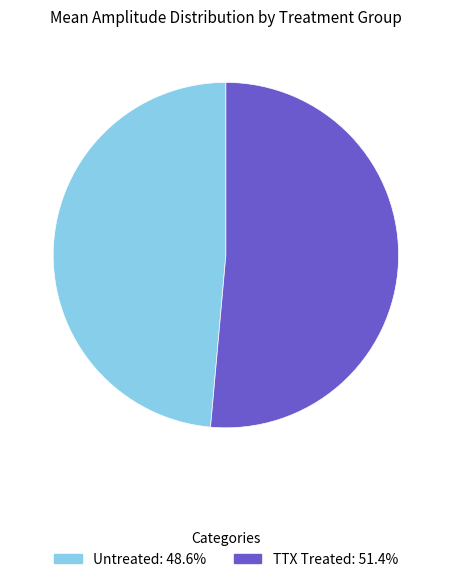

Which slice is the largest?

TTX Treated